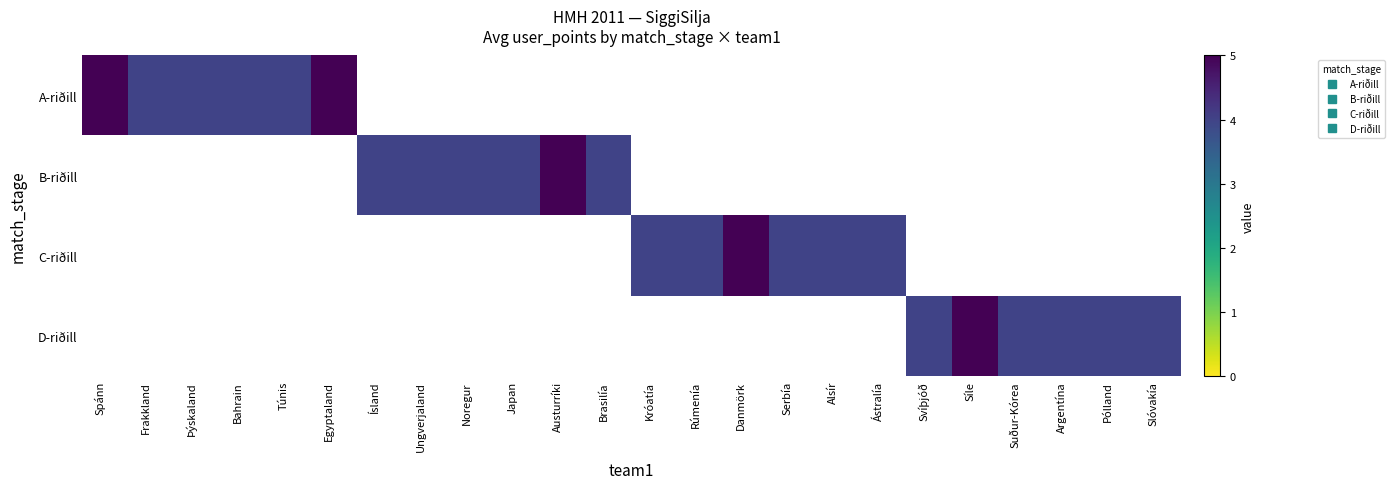

How many distinct data groups are displayed?

4